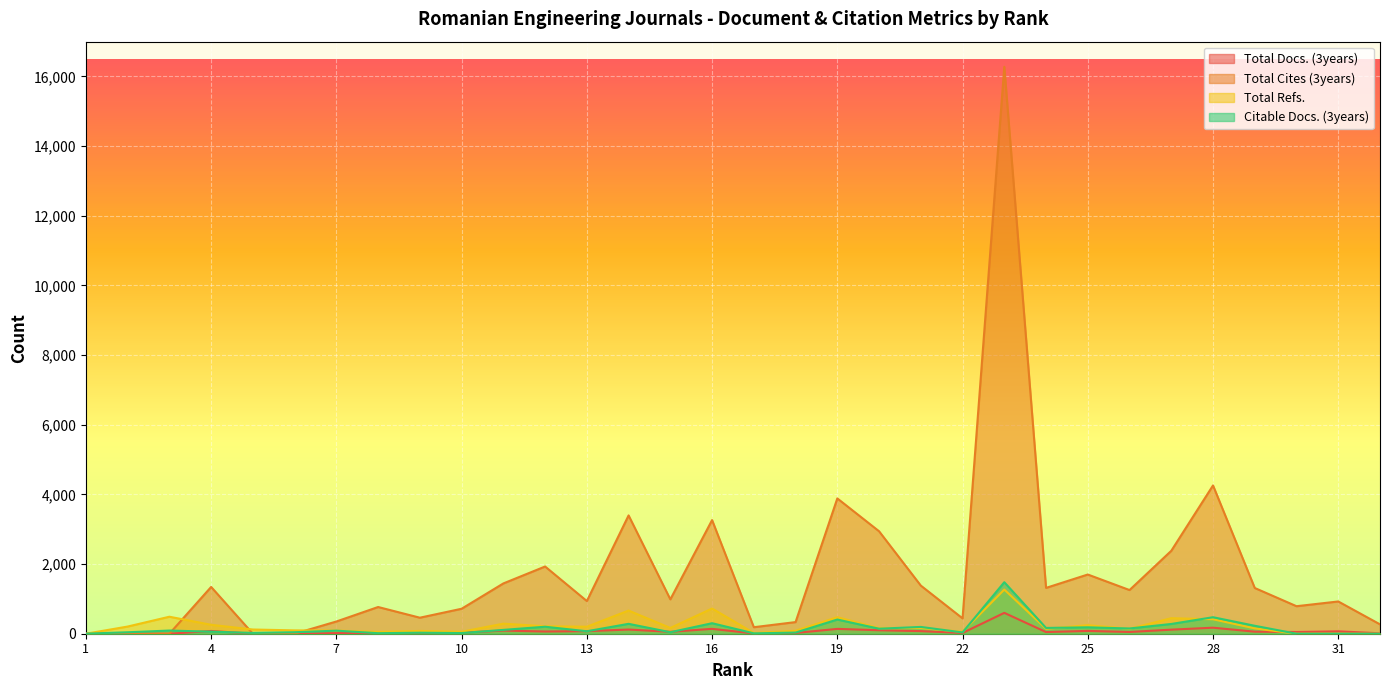

True or false: Citable Docs. (3years) has a value of 41 at 9.

False